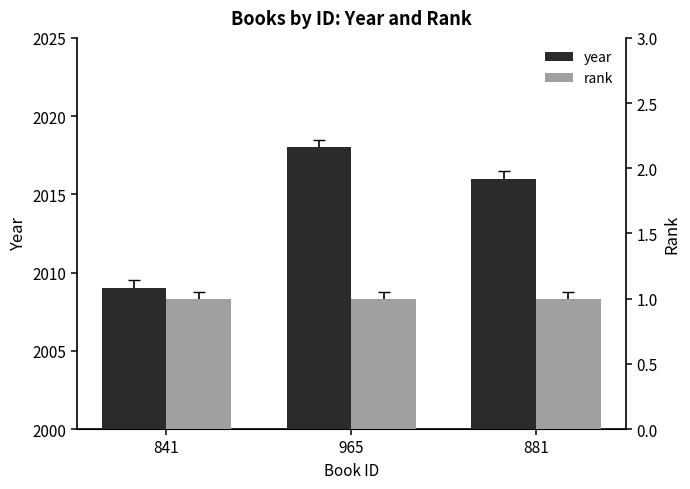

Is the value of rank at 965 greater than the value of year at 881?

No